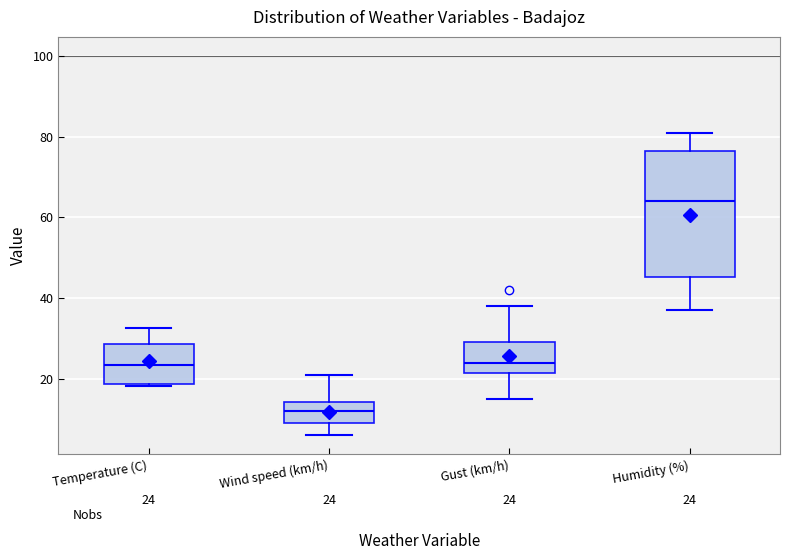

Which box's median line is the highest?

Humidity (%)